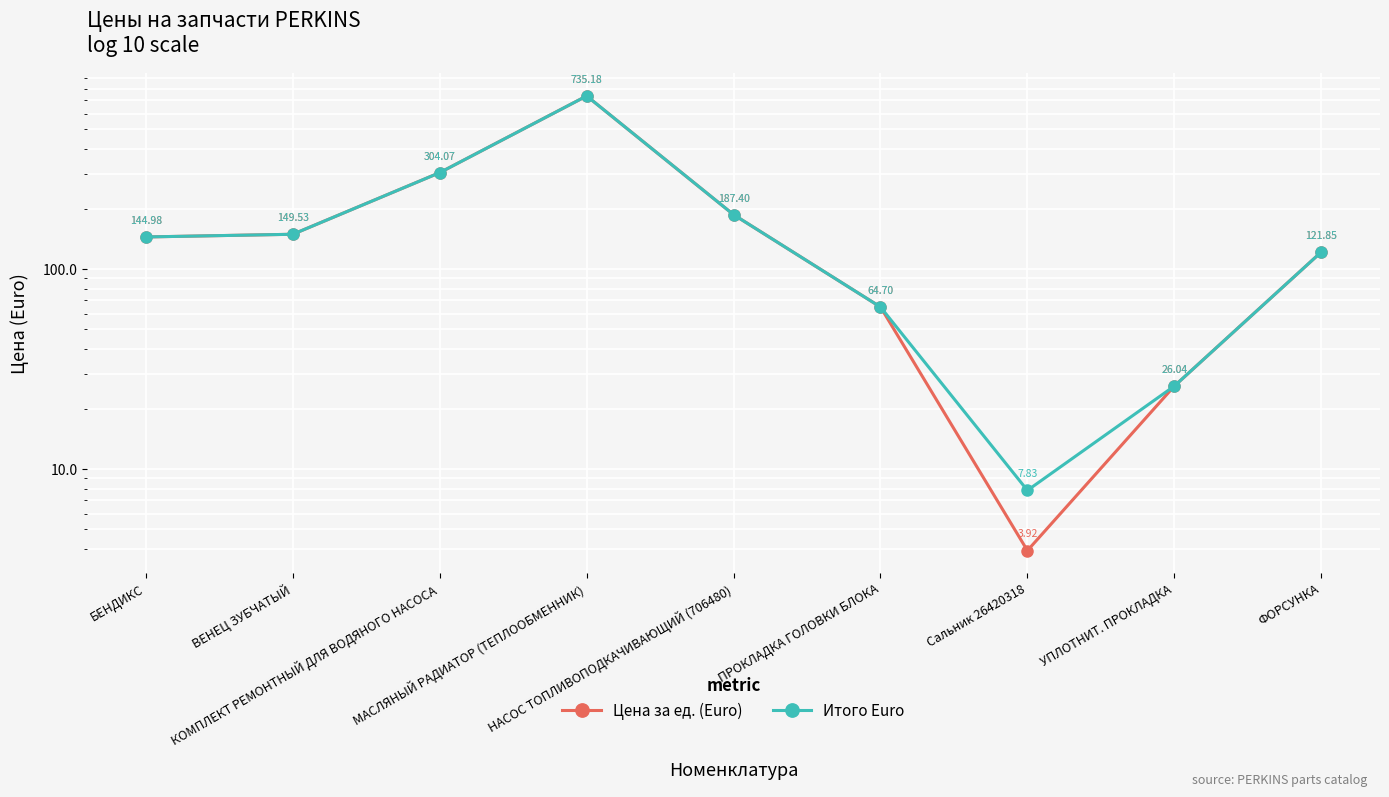

How many data points in Итого Euro are above 144?

5